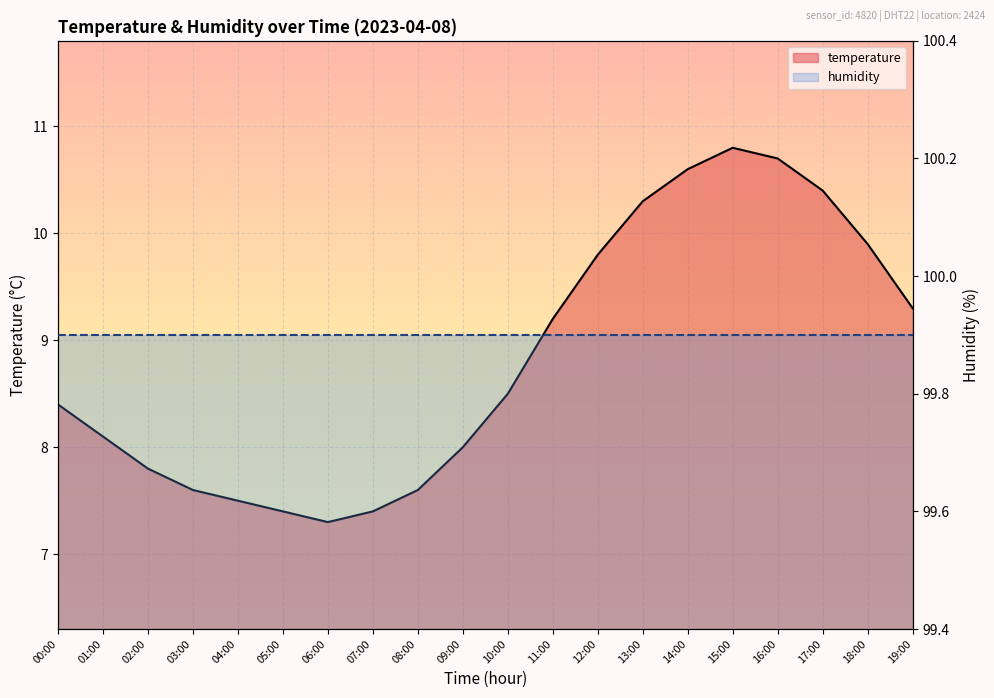

What is the change in value from 06:00 to 18:00?

+2.6